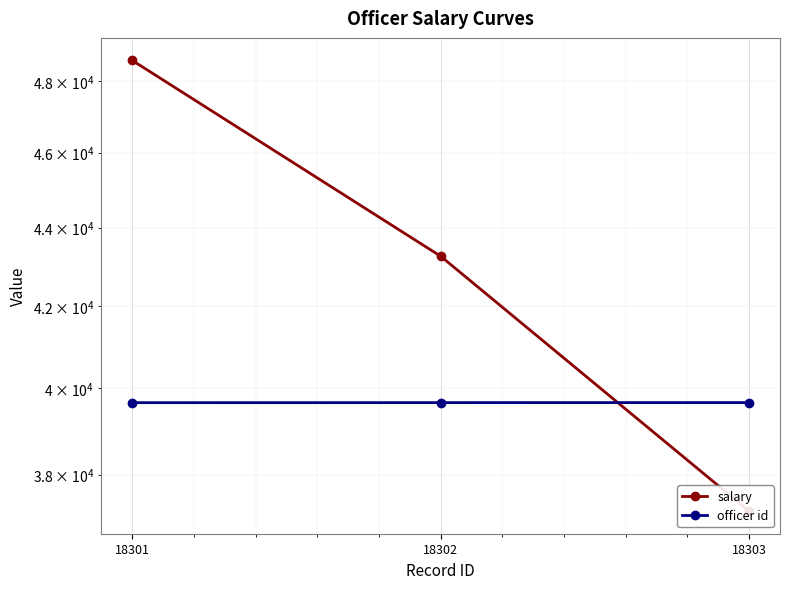

Which series has the widest spread of values?

salary